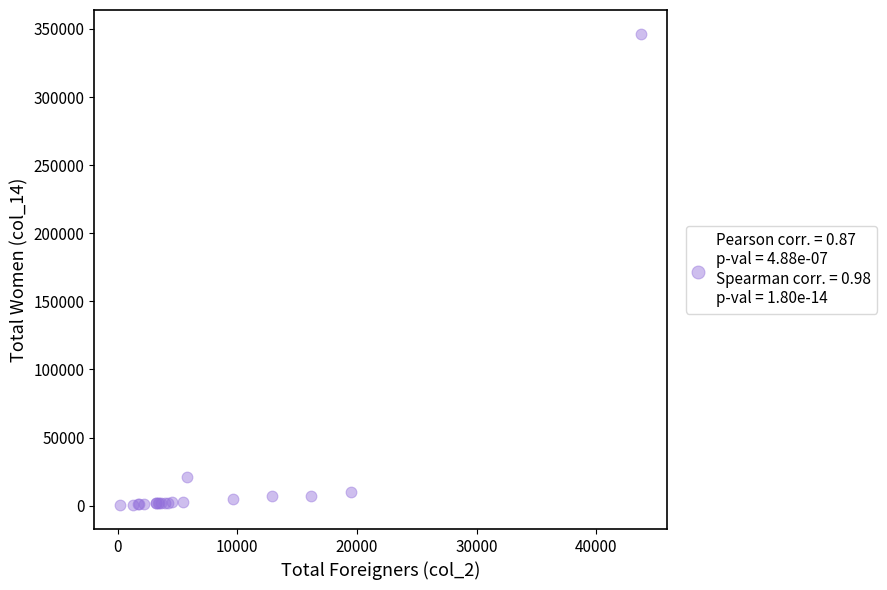

What Y value in the scatter plot is closest to 173346?

21170